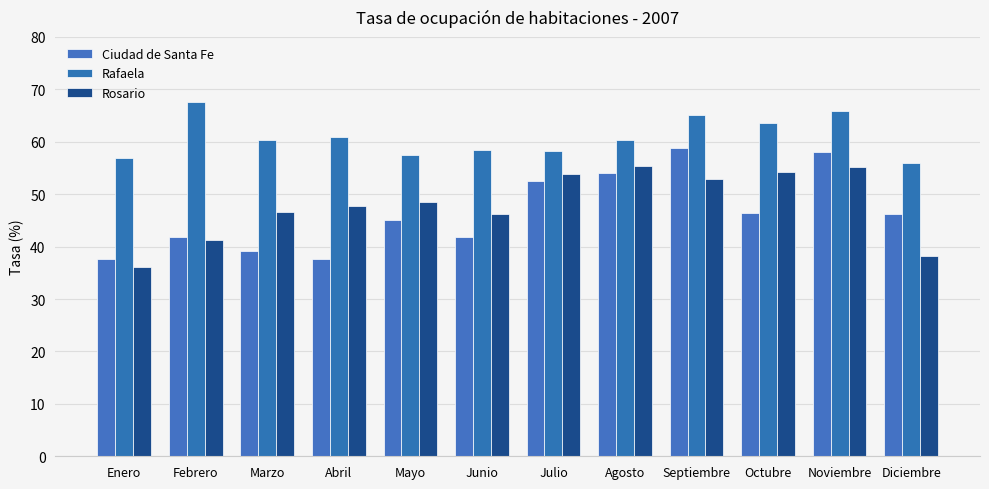

What is the highest value of the Rafaela series?

67.6